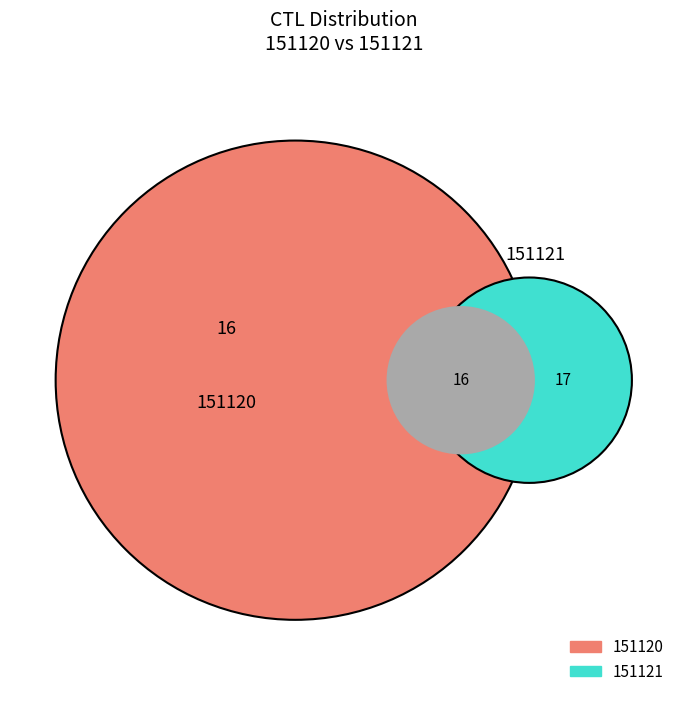

To the nearest percent, what is the difference between the 151120 and 151121 slice percentages?

3%